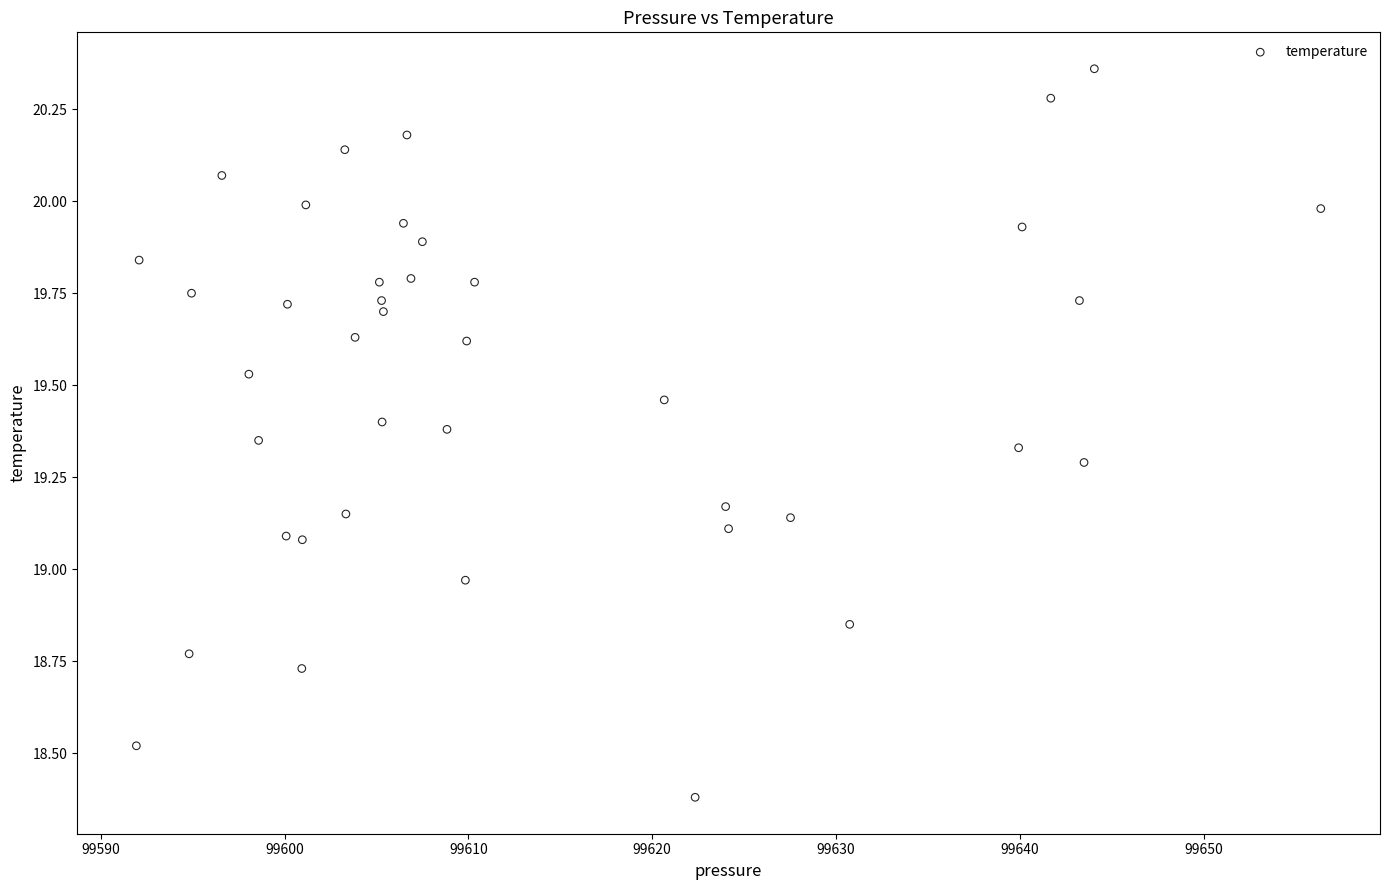

What is the range of Y values (max minus min)?

2.0